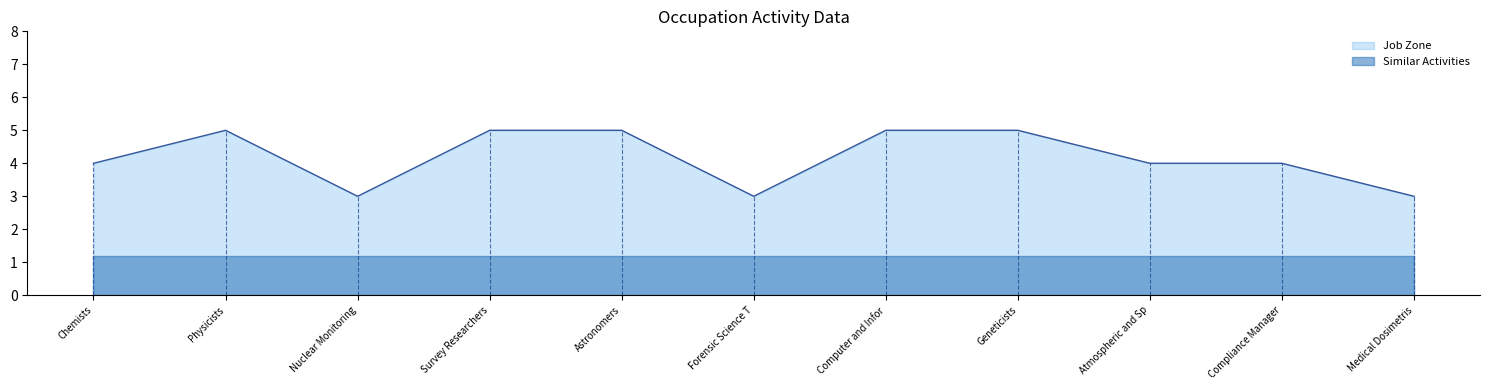

What is the average value?

4